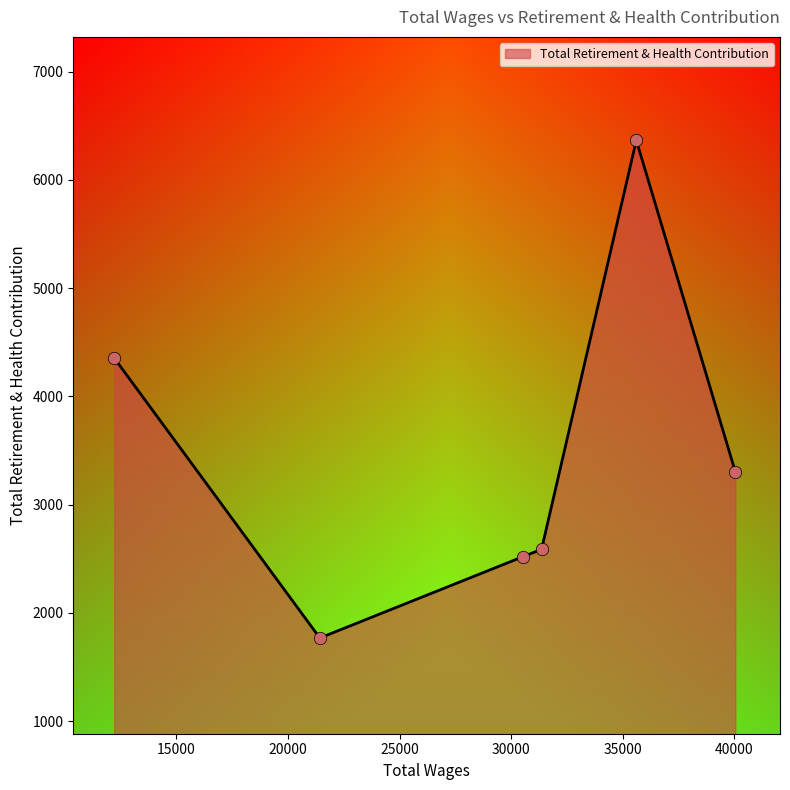

What is the sum of all values?

20895